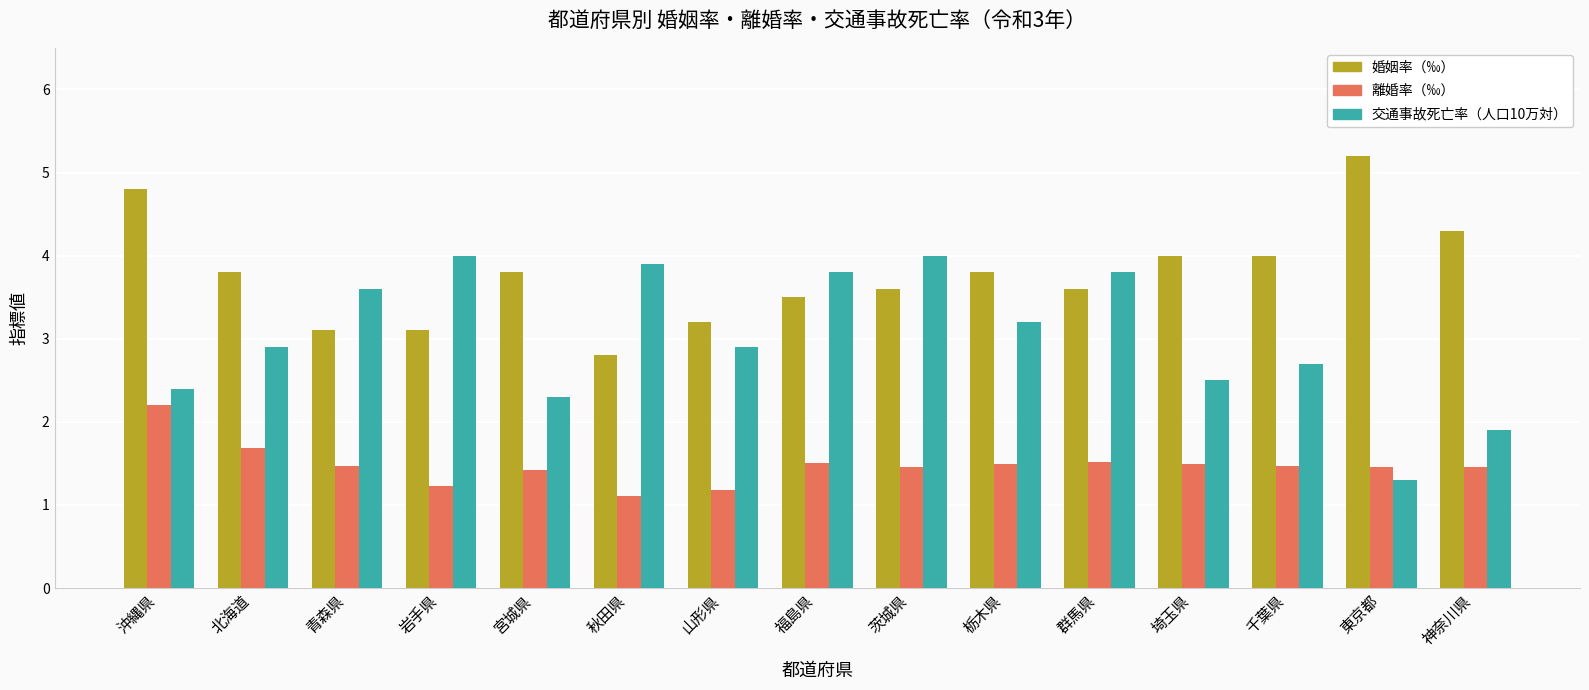

Reading left to right, what are all the values shown in this chart?

婚姻率（‰）: 4.8	3.8	3.1	3.1	3.8	2.8	3.2	3.5	3.6	3.8	3.6	4.0	4.0	5.2	4.3
離婚率（‰）: 2.2	1.7	1.5	1.2	1.4	1.1	1.2	1.5	1.5	1.5	1.5	1.5	1.5	1.5	1.5
交通事故死亡率（人口10万対）: 2.4	2.9	3.6	4.0	2.3	3.9	2.9	3.8	4.0	3.2	3.8	2.5	2.7	1.3	1.9